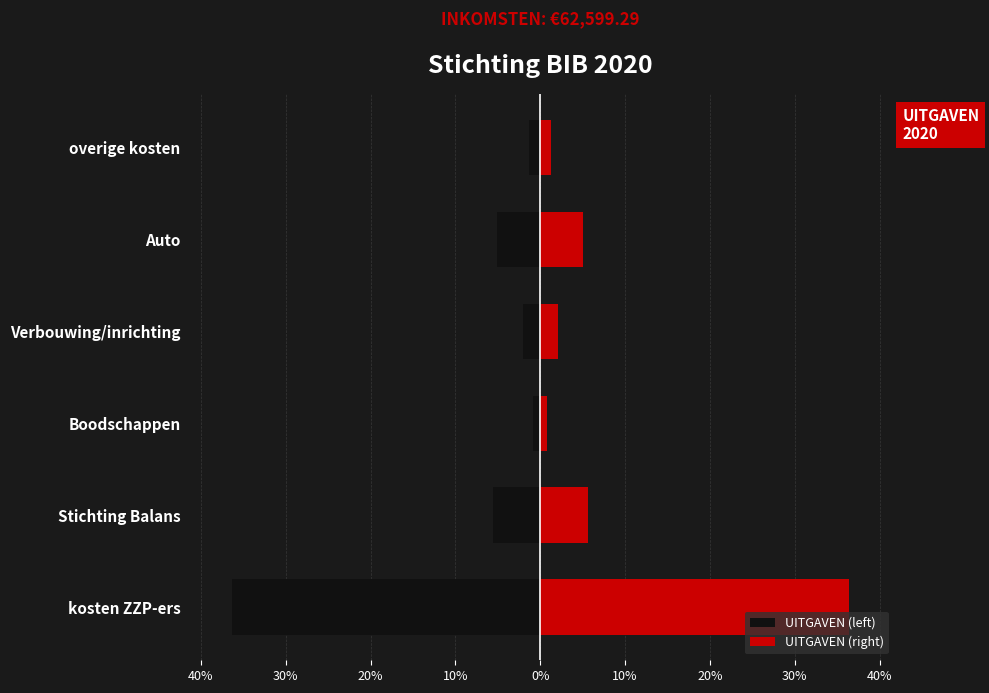

The value of UITGAVEN (left) at Auto is -5268.1. True or false?

False